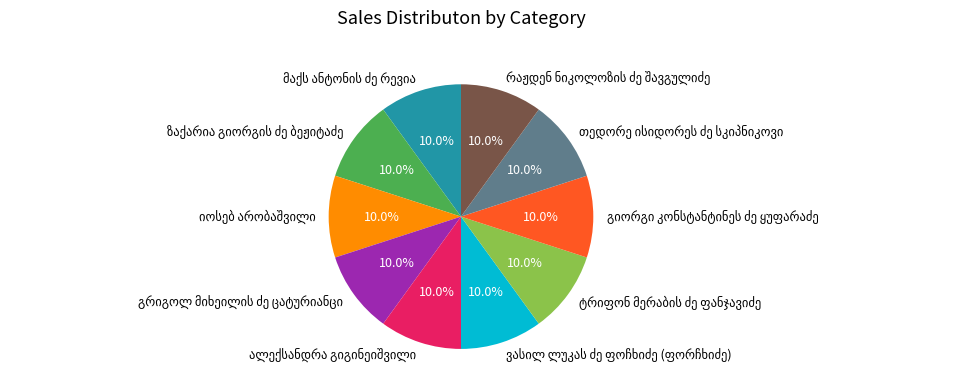

Does any single category account for the majority?

No